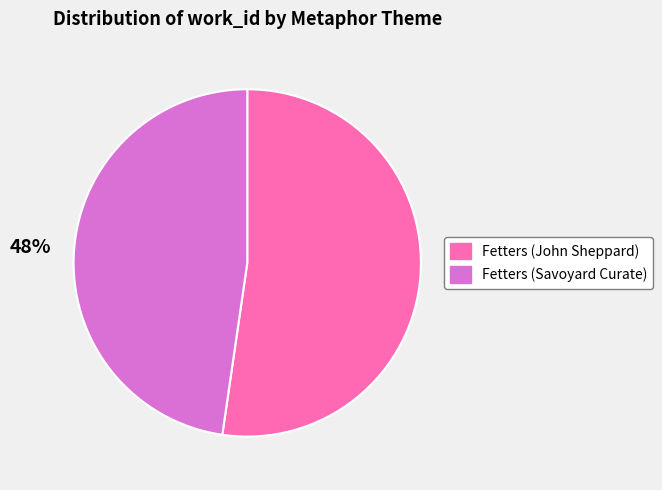

To the nearest percent, what is the combined percentage of Fetters (Savoyard Curate) and Fetters (John Sheppard)?

100%